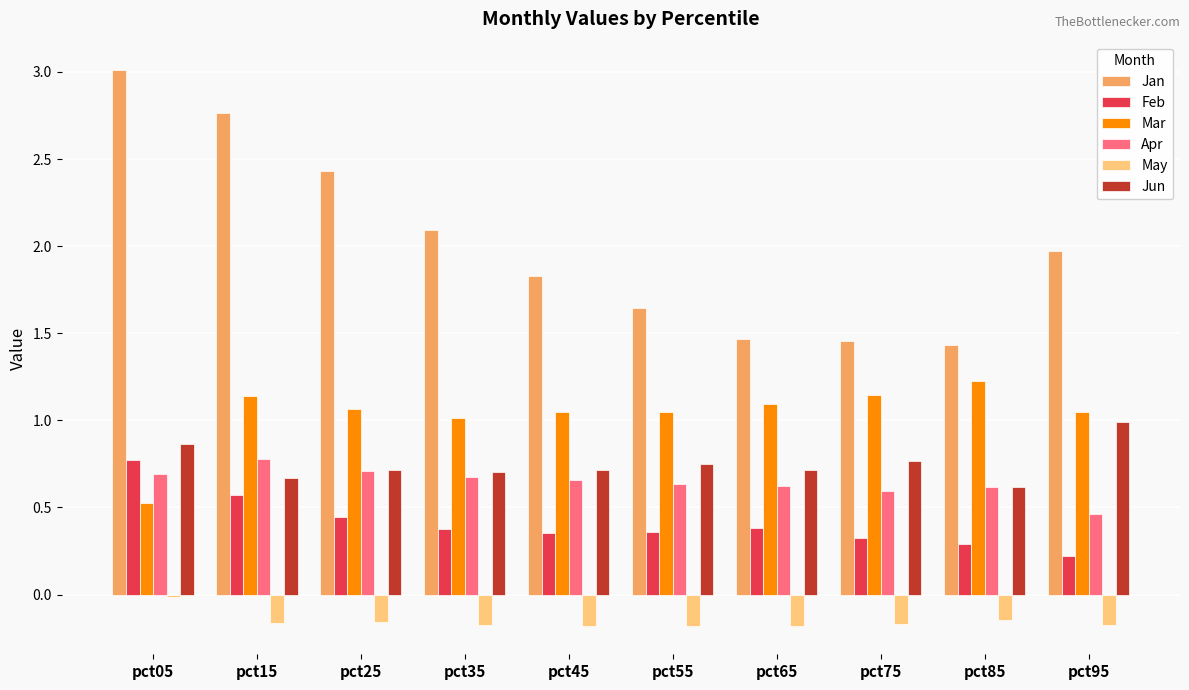

What is the total value across all series at pct45?

4.4